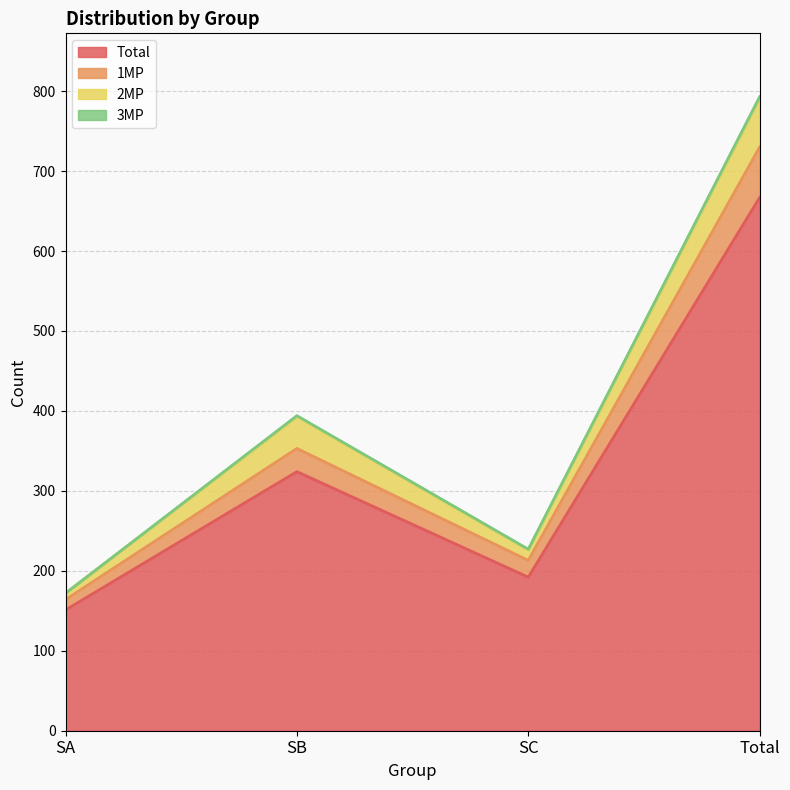

What is the label of the 3rd point from the right?

SB